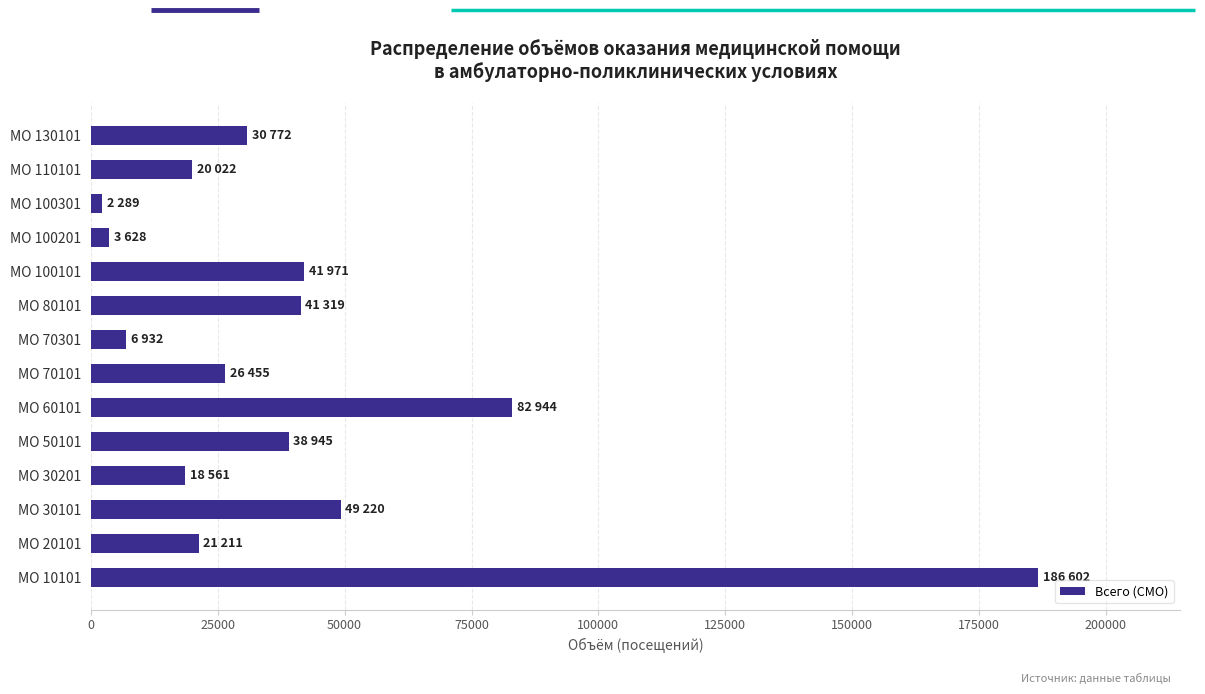

At which label is the value closest to 94445?

МО 60101